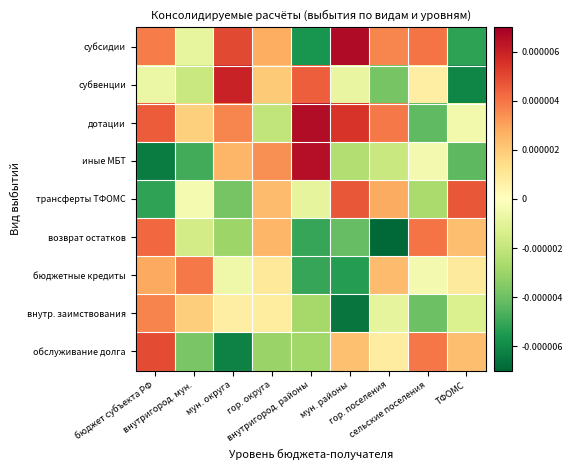

Between гор. округа and мун. округа, which is larger?

мун. округа